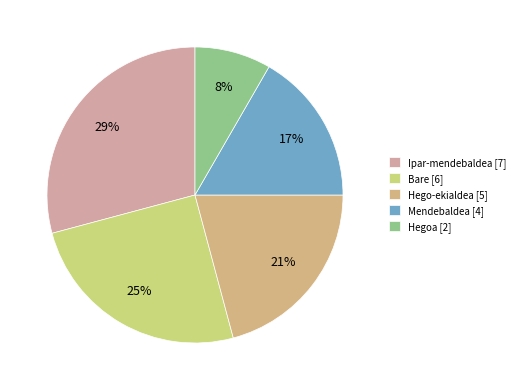

Count the number of slices in the pie.

5